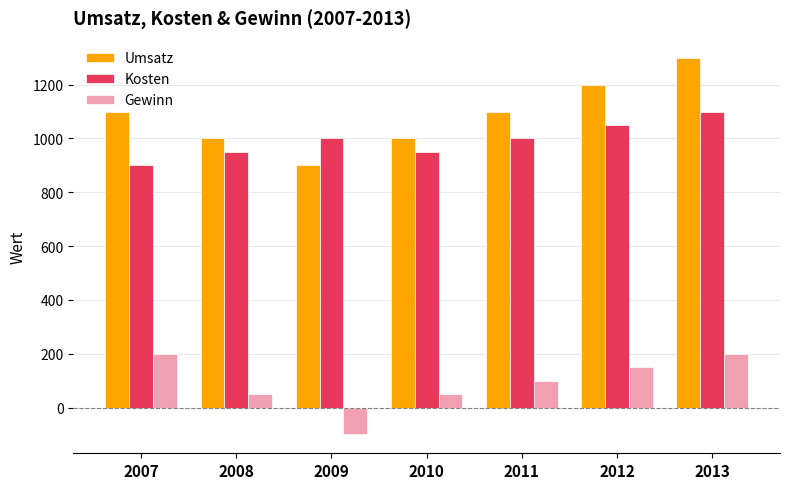

True or false: Gewinn has a value of 200 at 2013.

True